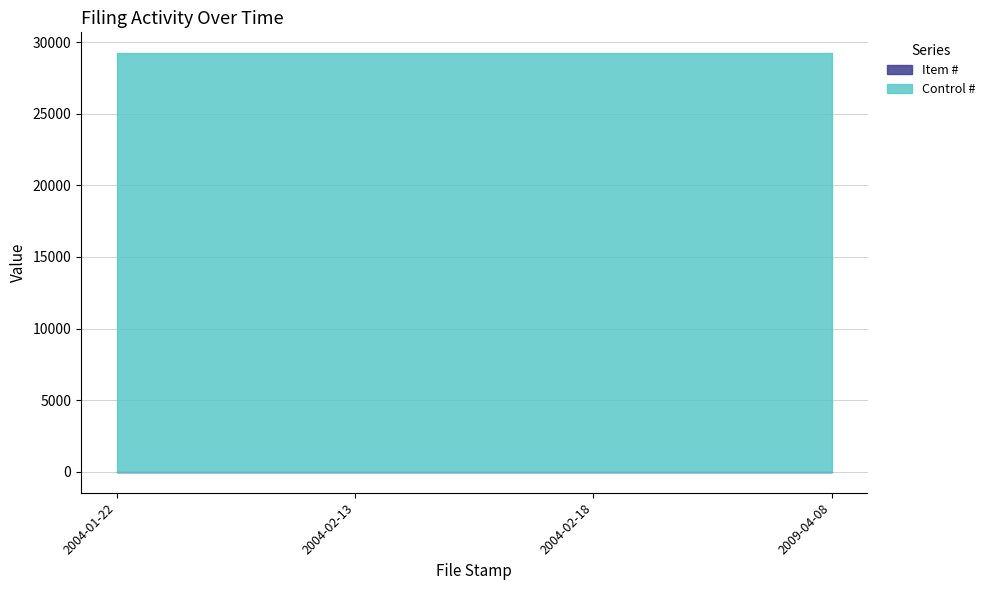

Count the number of data series in this chart.

2